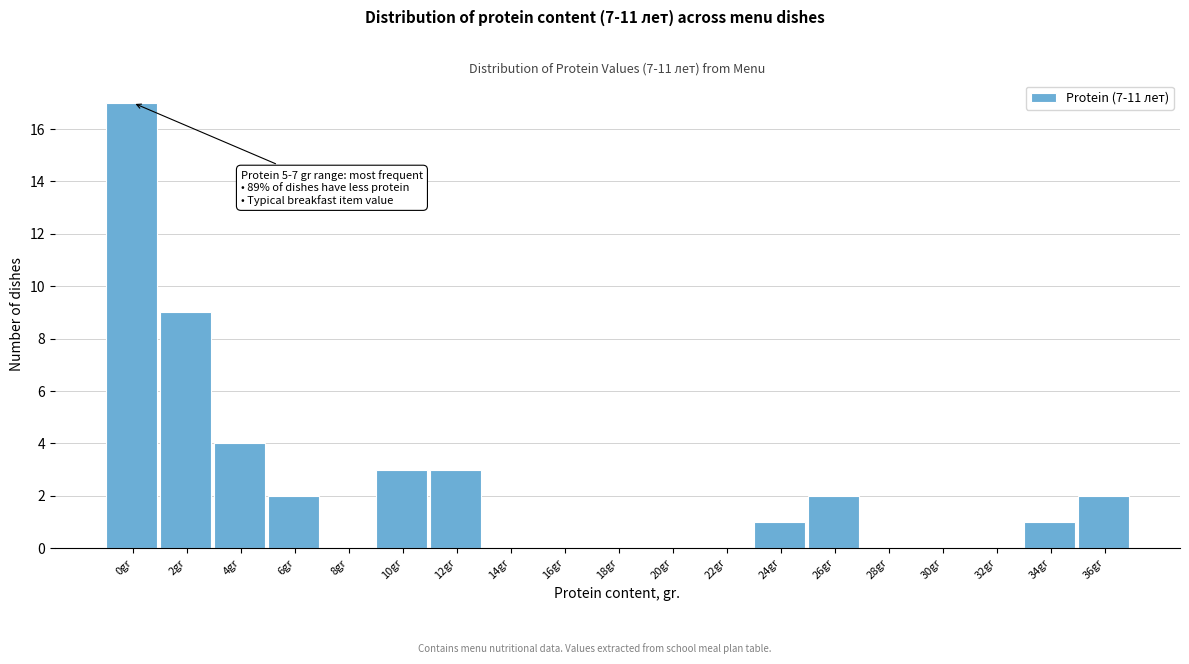

Reading left to right, what are all the values shown in this chart?

0gr=17	2gr=9	4gr=4	6gr=2	8gr=0	10gr=3	12gr=3	14gr=0	16gr=0	18gr=0	20gr=0	22gr=0	24gr=1	26gr=2	28gr=0	30gr=0	32gr=0	34gr=1	36gr=2